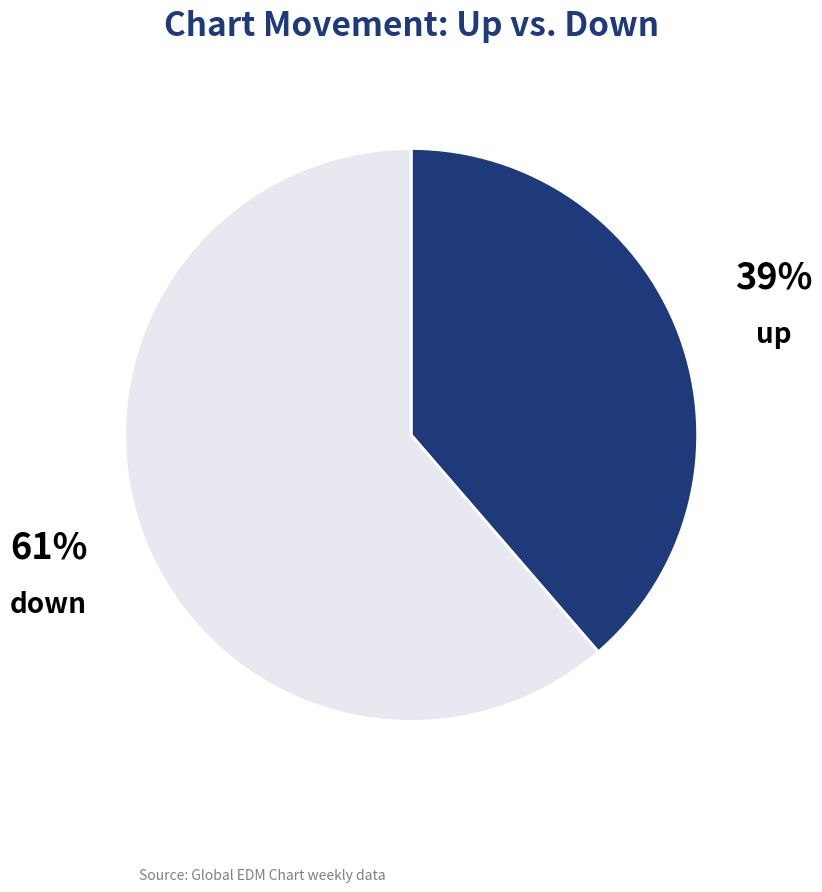

How many slices are in this pie chart?

2